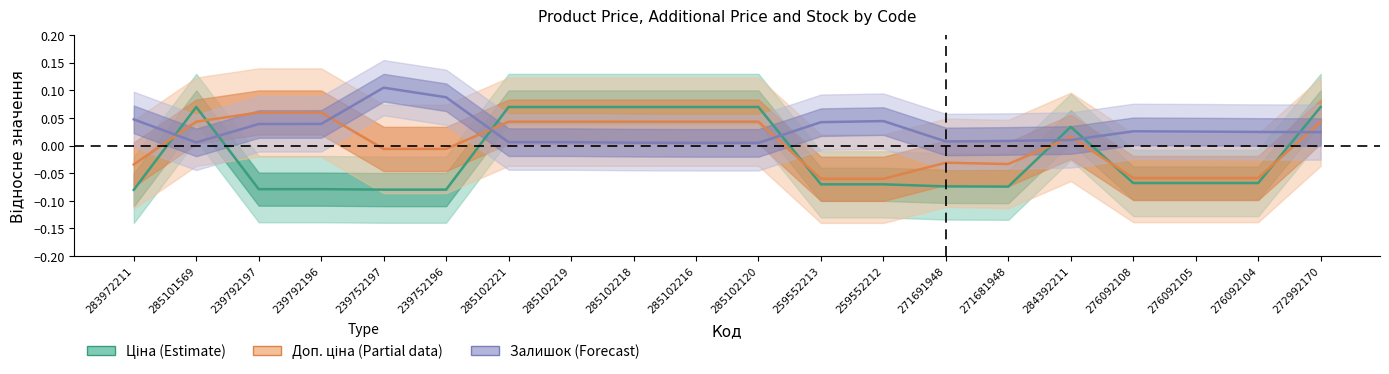

How many lines are shown in the chart?

3